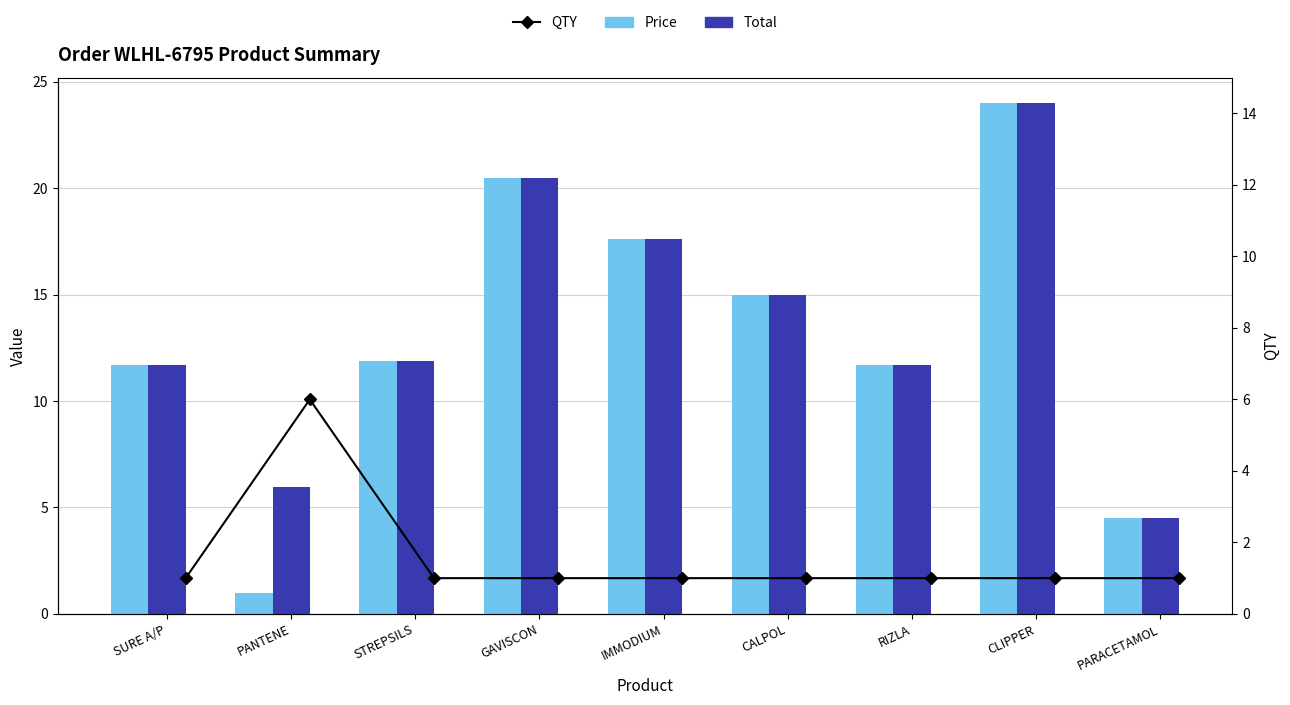

Between CLIPPER and PANTENE, which is larger?

CLIPPER